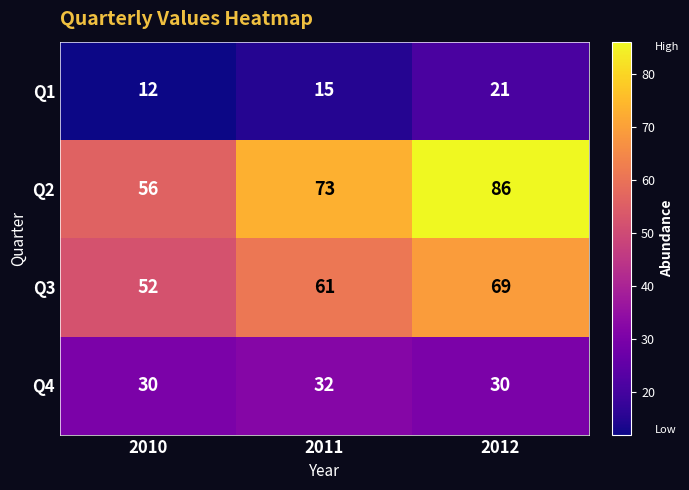

What is the difference between the highest and lowest values at 2010?

44